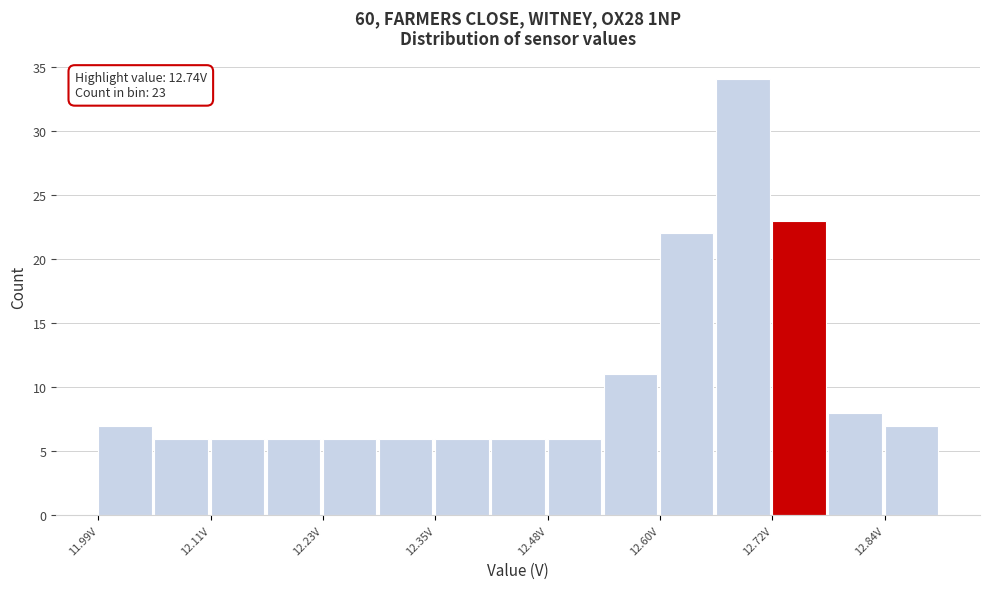

Read against the x-axis, roughly where is the centre of the tallest bar?

12.68